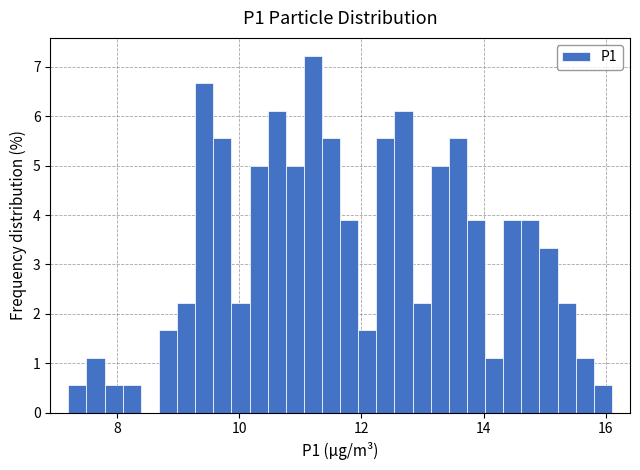

Around what value on the x-axis is the tallest bar? Give the approximate position of its centre, as read against the axis.

11.2